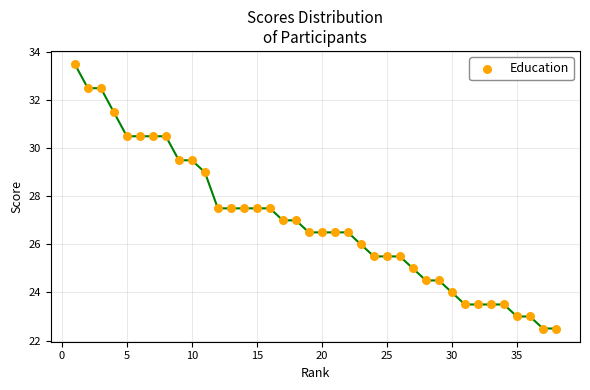

What is the maximum value shown in the chart?

33.5